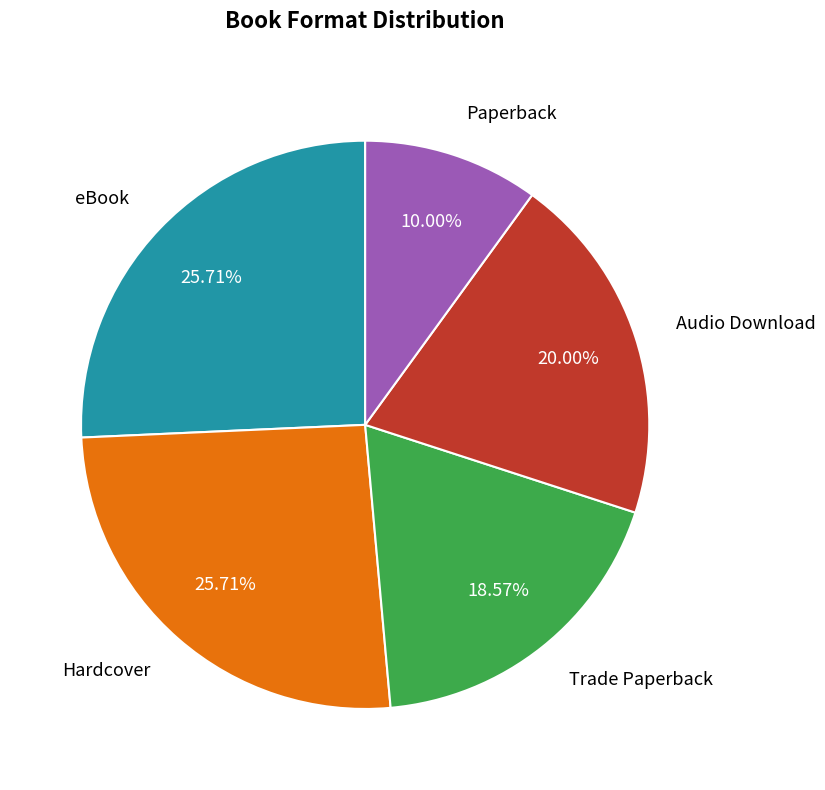

Which has a higher value, Trade Paperback or Paperback?

Trade Paperback